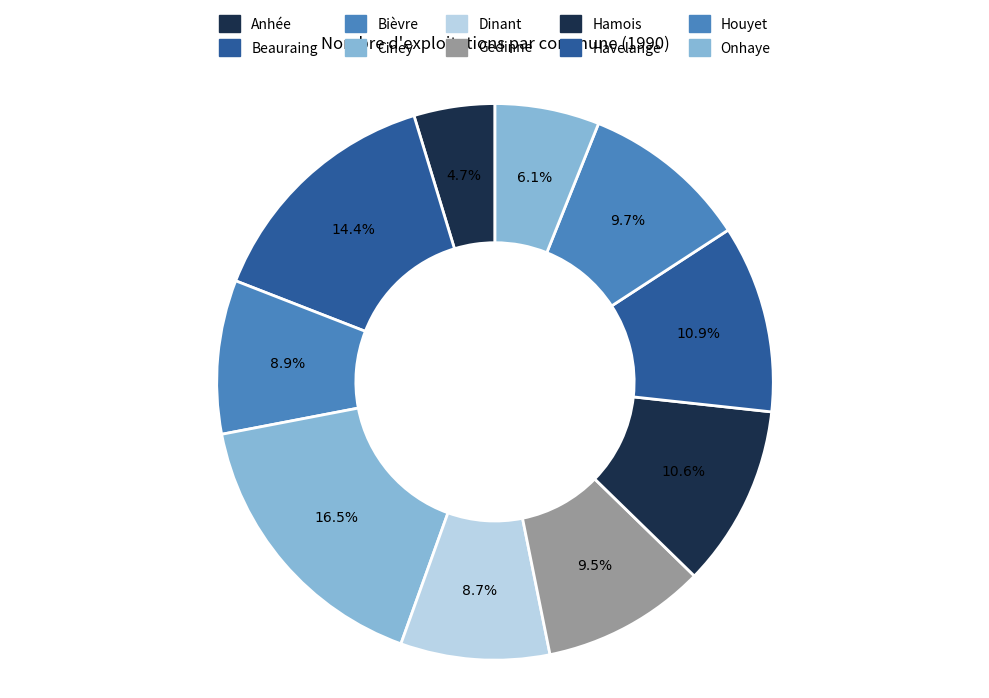

Count the number of slices in the pie.

10